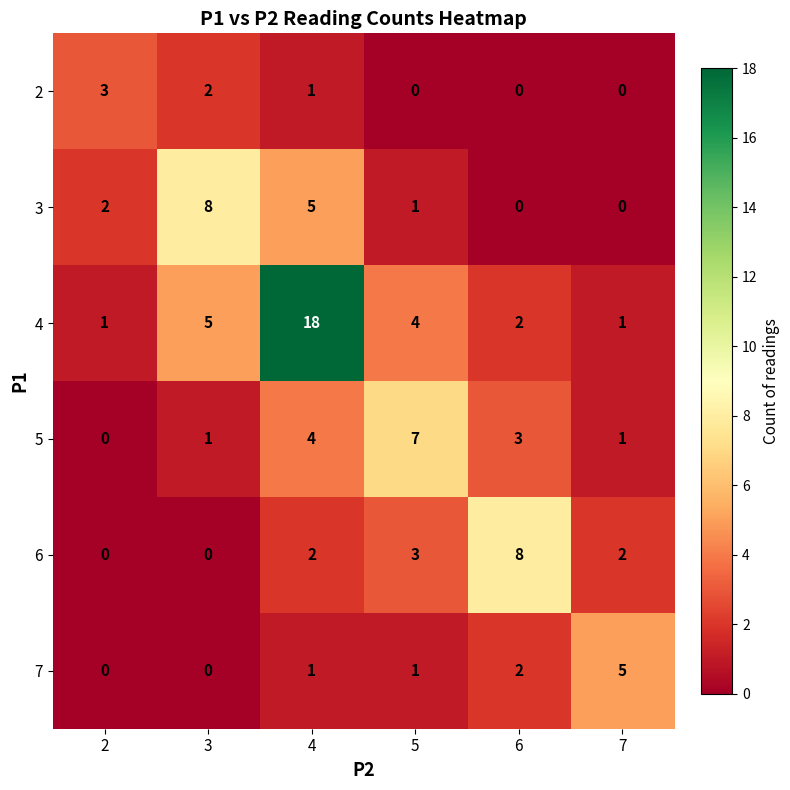

How many 3 values are between 0 and 5?

5